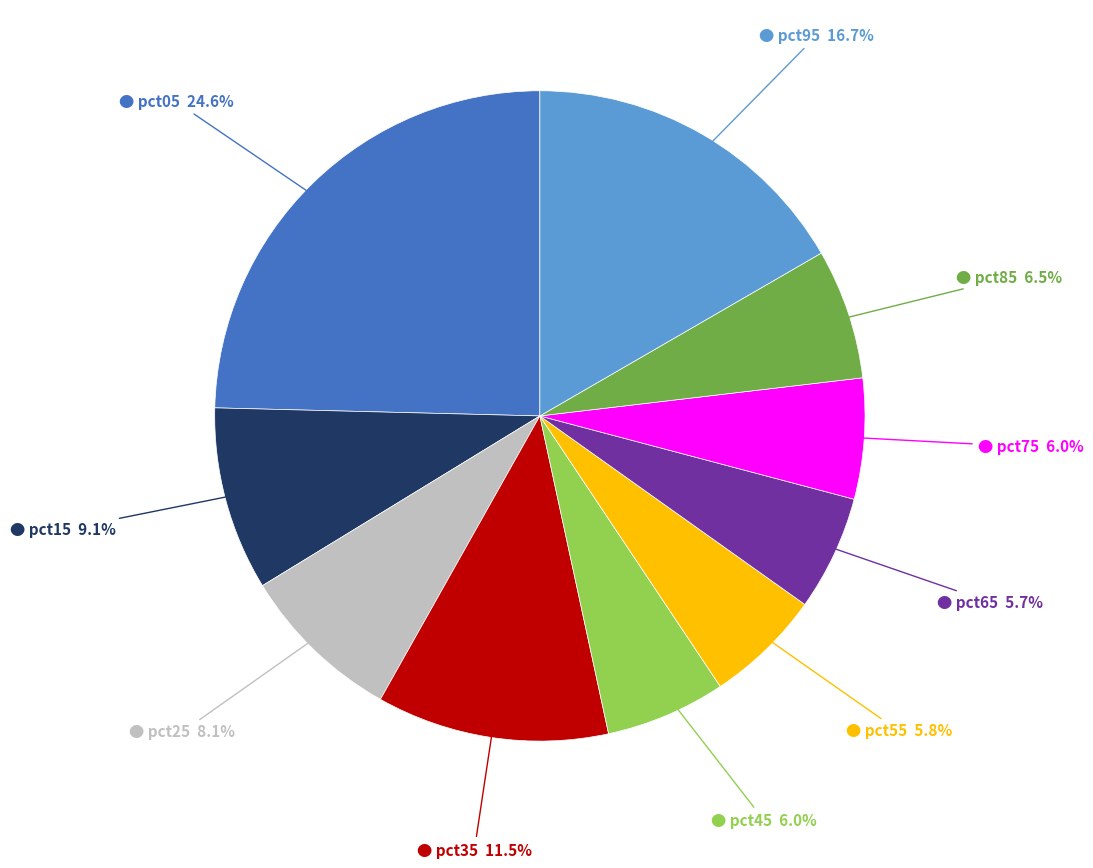

To the nearest percent, what is the difference between the largest and smallest slice percentages?

19%